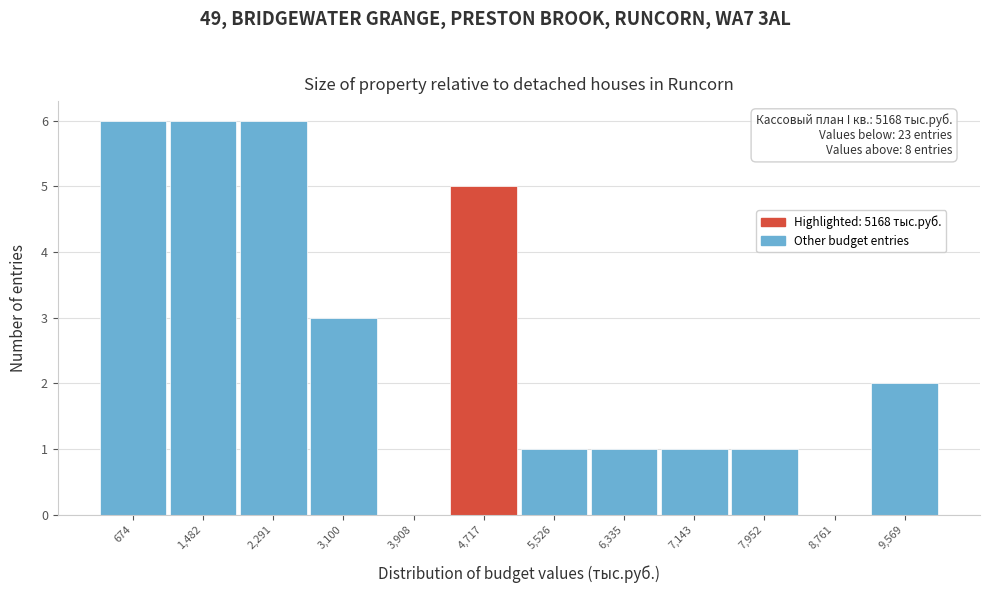

Reading left to right, what are all the values shown in this chart?

674=6	1,482=6	2,291=6	3,100=3	3,908=0	4,717=5	5,526=1	6,335=1	7,143=1	7,952=1	8,761=0	9,569=2